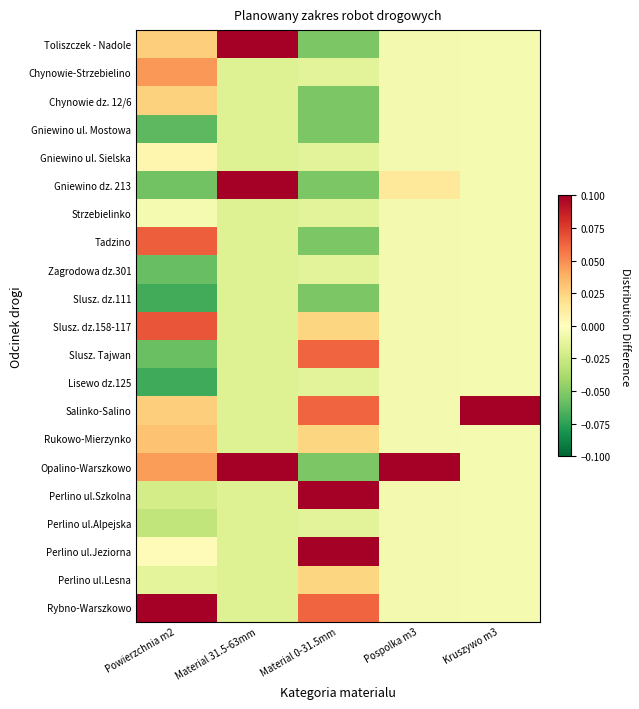

At how many categories does at least one series exceed 0?

5